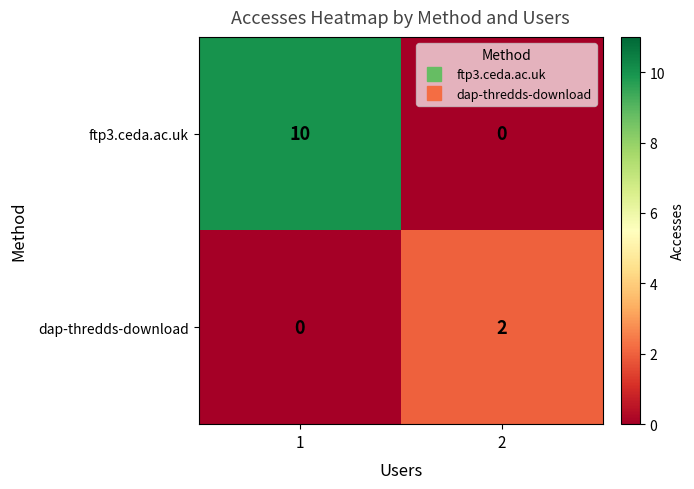

Between 1 and 2, which series saw the biggest shift?

ftp3.ceda.ac.uk